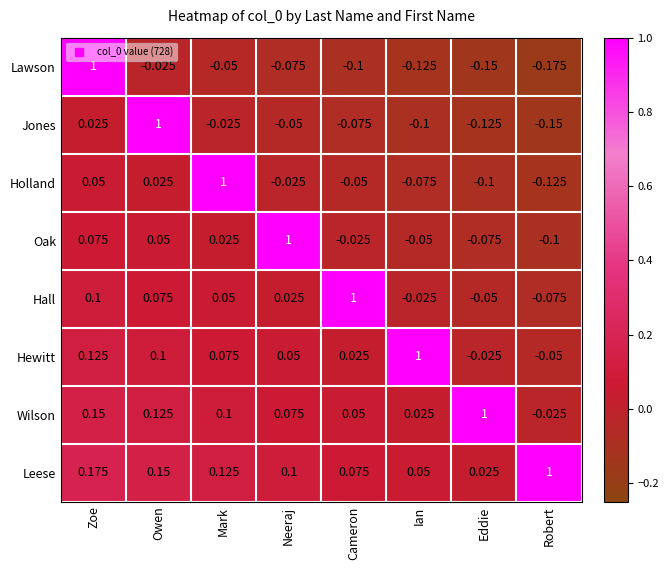

At Owen, list the series in order from largest to smallest.

Jones, Leese, Wilson, Hewitt, Hall, Oak, Holland, Lawson